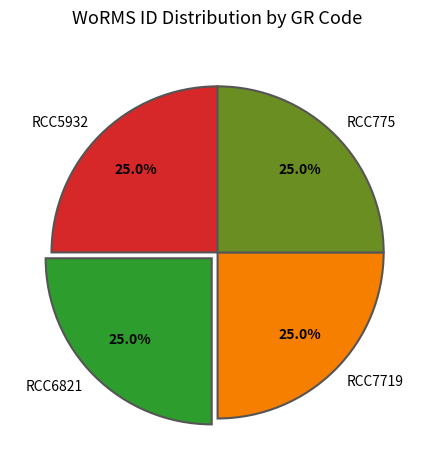

Does RCC7719 represent more than half of the total?

No